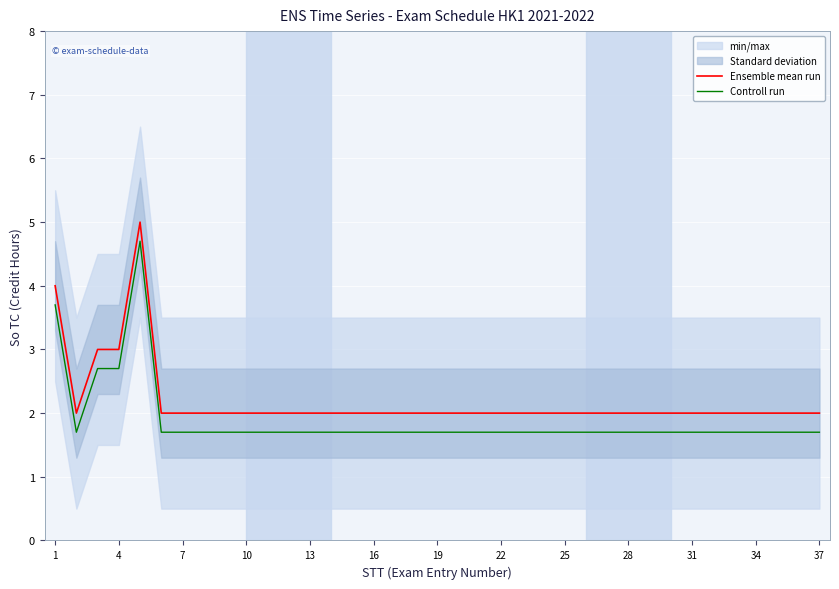

True or false: Ensemble mean run and Controll run cross at least once.

False